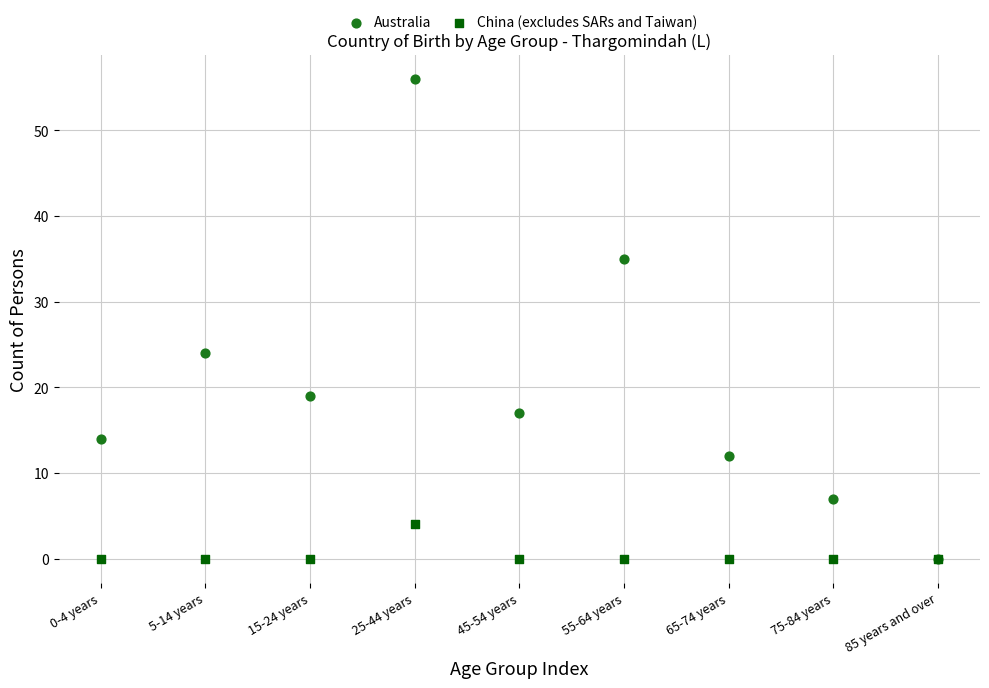

Across all series, what Y value is closest to 28?

24